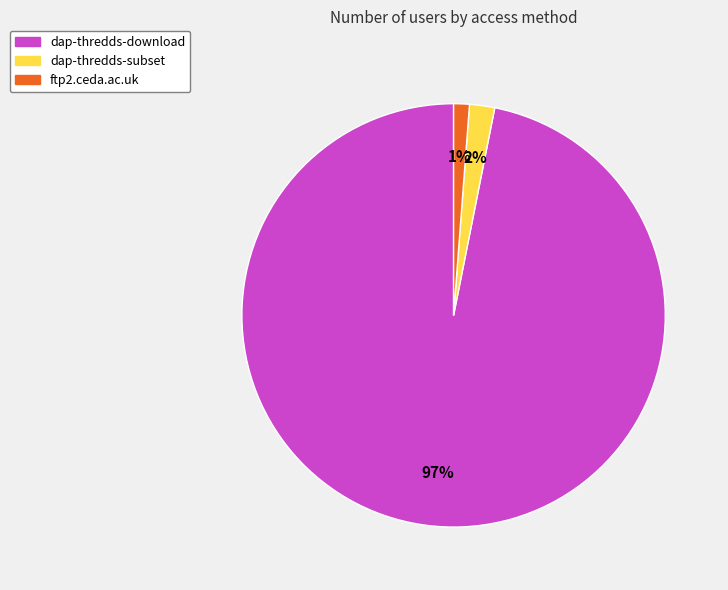

To the nearest percent, what portion does dap-thredds-subset represent?

2%